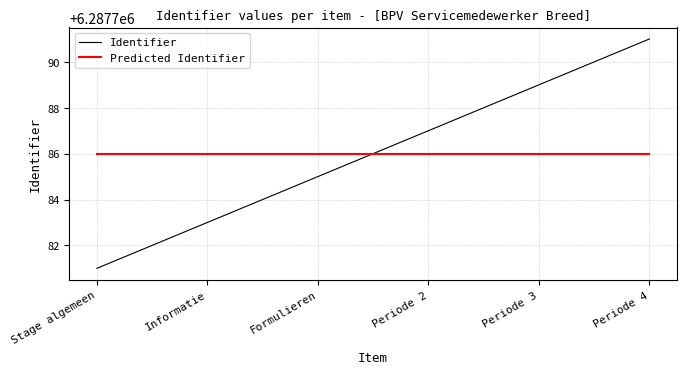

How many lines are shown in the chart?

2